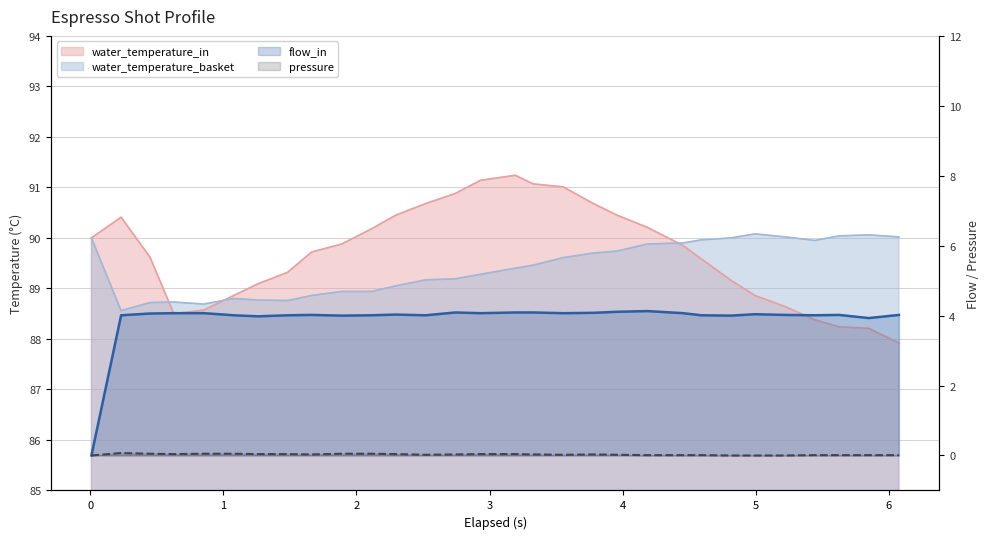

Reading left to right, what are all the values shown in this chart?

water_temperature_in: 90.0	90.4	89.6	88.5	88.6	88.9	89.1	89.3	89.7	89.9	90.2	90.5	90.7	90.9	91.1	91.2	91.1	91.0	90.7	90.5	90.2	89.8	89.6	89.2	88.9	88.6	88.4	88.2	88.2	87.9
water_temperature_basket: 90.0	88.6	88.7	88.7	88.7	88.8	88.8	88.8	88.9	88.9	88.9	89.0	89.2	89.2	89.3	89.4	89.5	89.6	89.7	89.7	89.9	89.9	90.0	90.0	90.1	90.0	90.0	90.0	90.1	90.0
flow_in: 0.0	4.0	4.1	4.1	4.1	4.0	4.0	4.0	4.0	4.0	4.0	4.0	4.0	4.1	4.1	4.1	4.1	4.1	4.1	4.1	4.1	4.1	4.0	4.0	4.0	4.0	4.0	4.0	3.9	4.0
pressure: 0.0	0.1	0.1	0.0	0.1	0.1	0.0	0.0	0.0	0.1	0.1	0.0	0.0	0.0	0.0	0.0	0.0	0.0	0.0	0.0	0.0	0.0	0.0	0.0	0.0	0.0	0.0	0.0	0.0	0.0